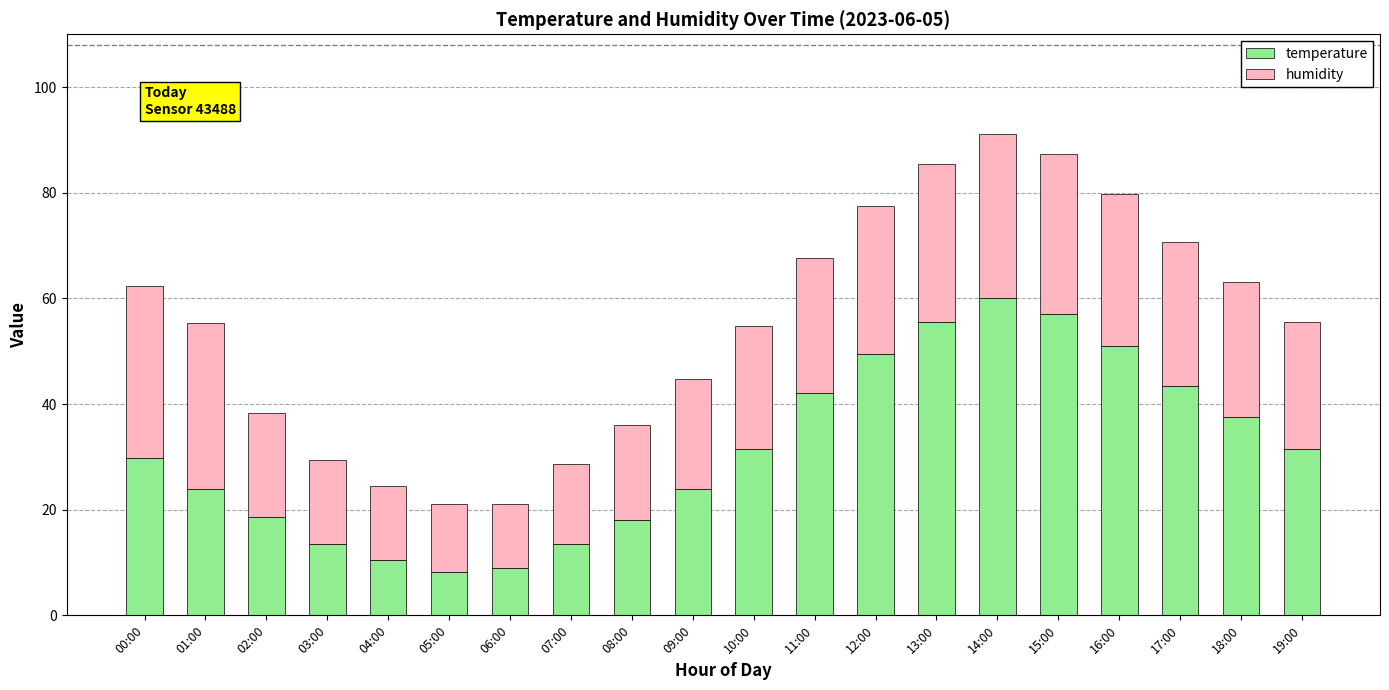

How many values in the temperature series are below 31?

10